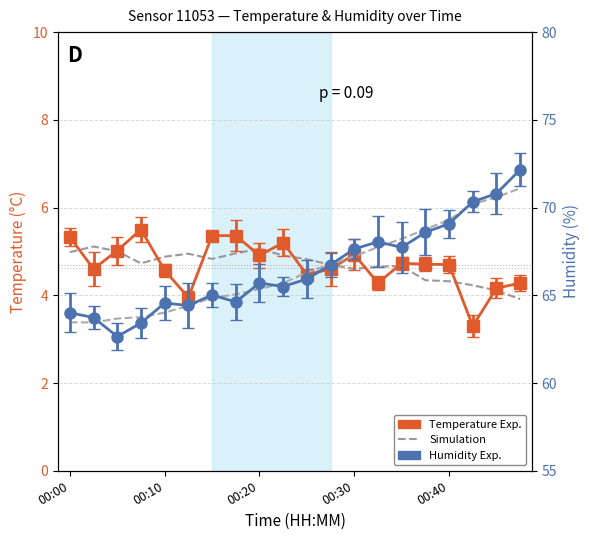

True or false: Temperature (Simulation) has more than 2 interior local peaks.

True